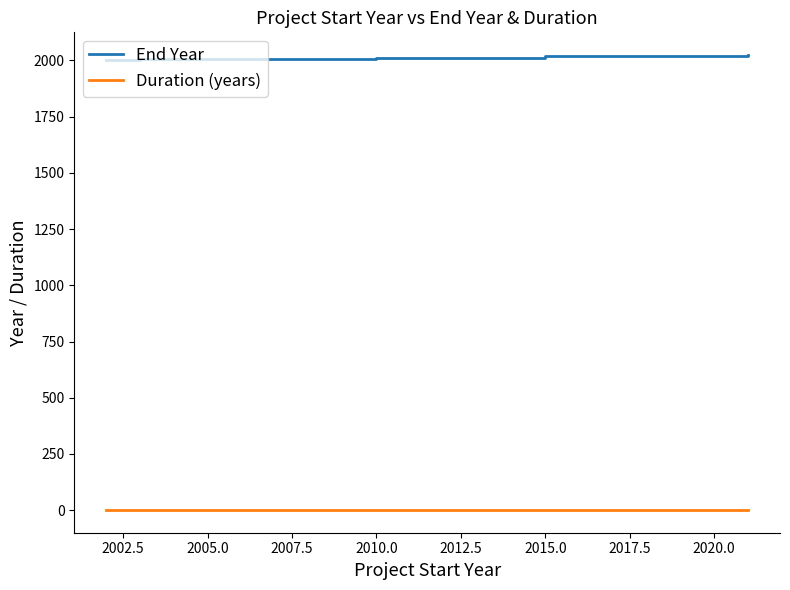

What is the difference between the maximum and second lowest values in the End Year series?

20